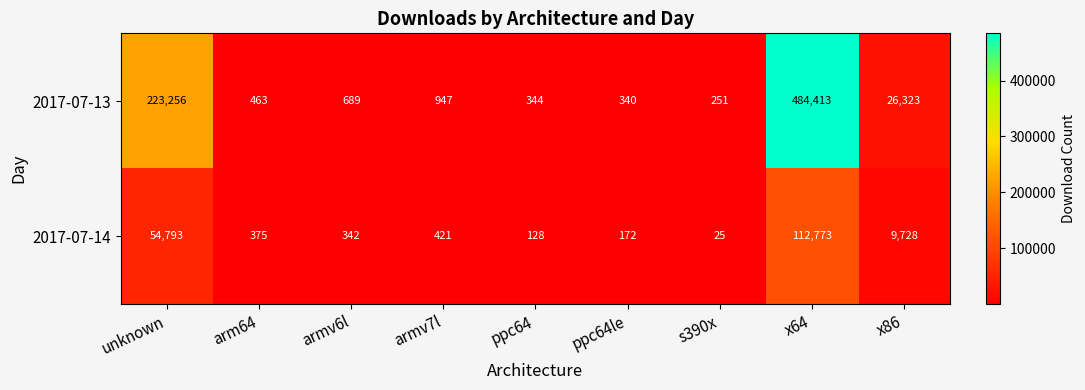

What is the difference between the highest and lowest values at armv6l?

347